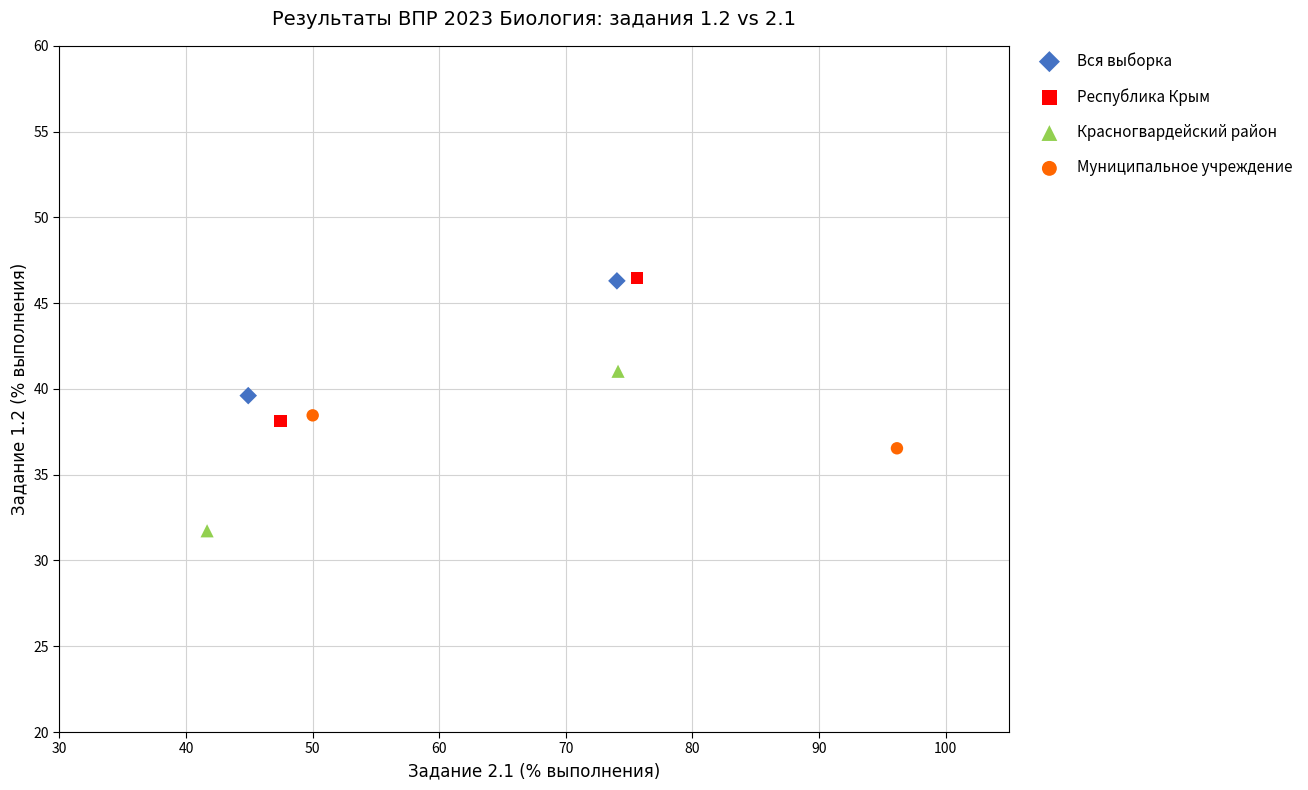

What are all the series names shown in the legend?

Вся выборка, Республика Крым, Красногвардейский район, Муниципальное учреждение